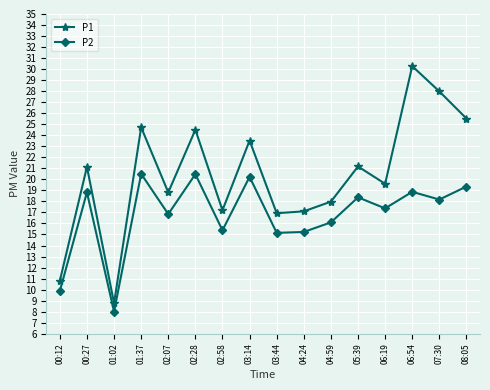

At which label does P1 first exceed 21?

00:27